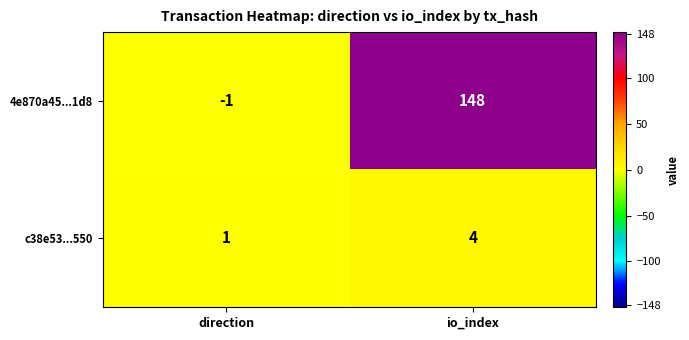

What is the sum of the 4e870a45...1d8 values at direction and io_index?

147